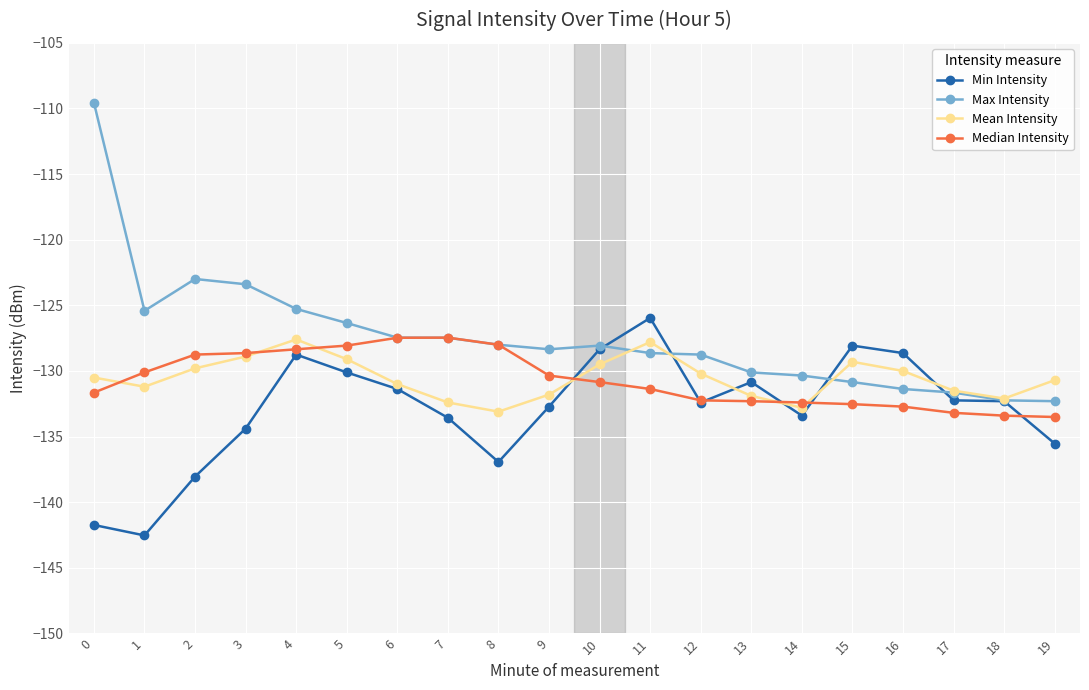

What are all the series names shown in the legend?

Min Intensity, Max Intensity, Mean Intensity, Median Intensity